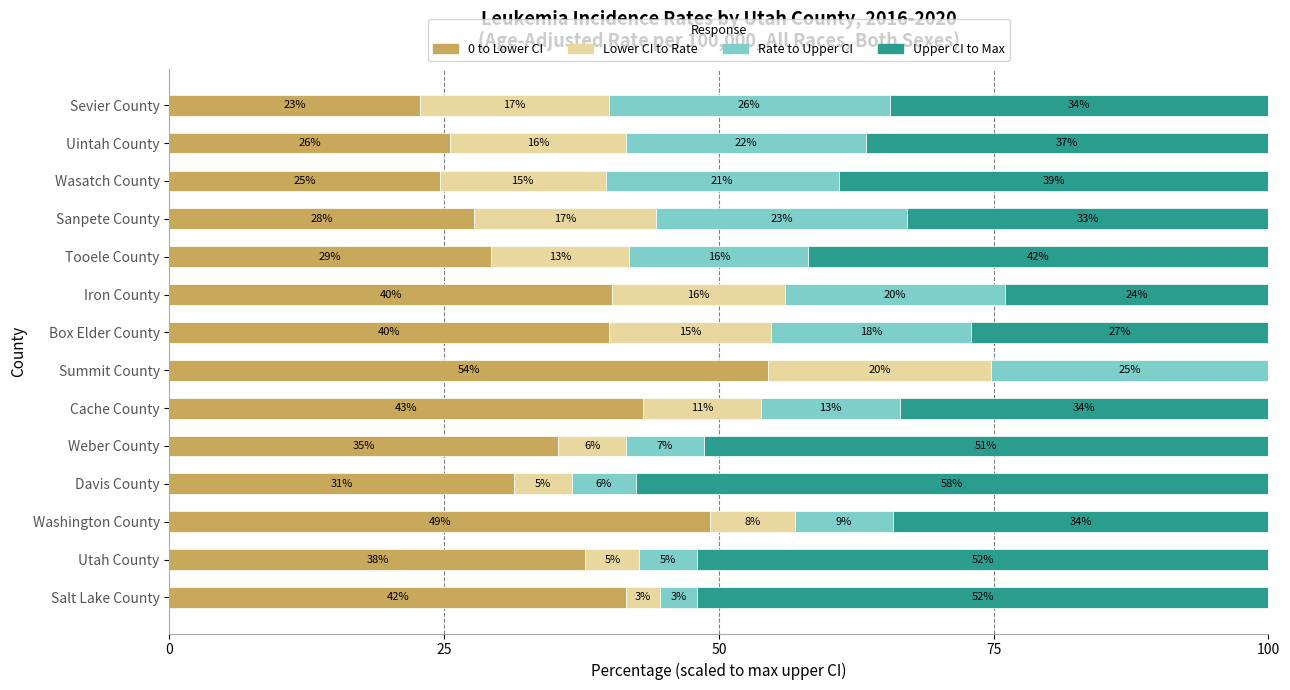

What are all the series names shown in the legend?

0 to Lower CI, Lower CI to Rate, Rate to Upper CI, Upper CI to Max